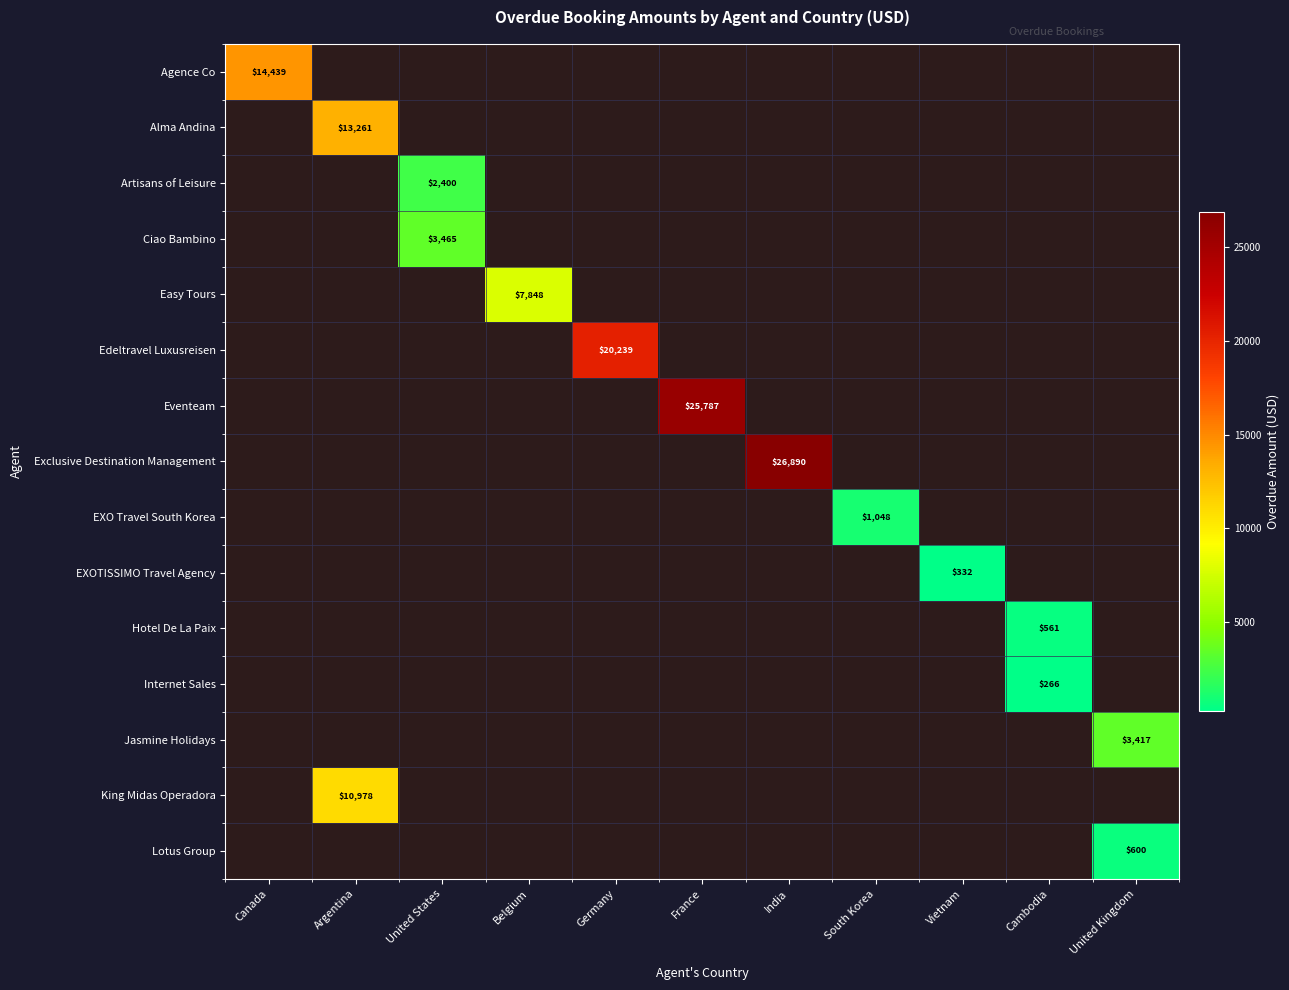

At which category is the sum across all series the highest?

India